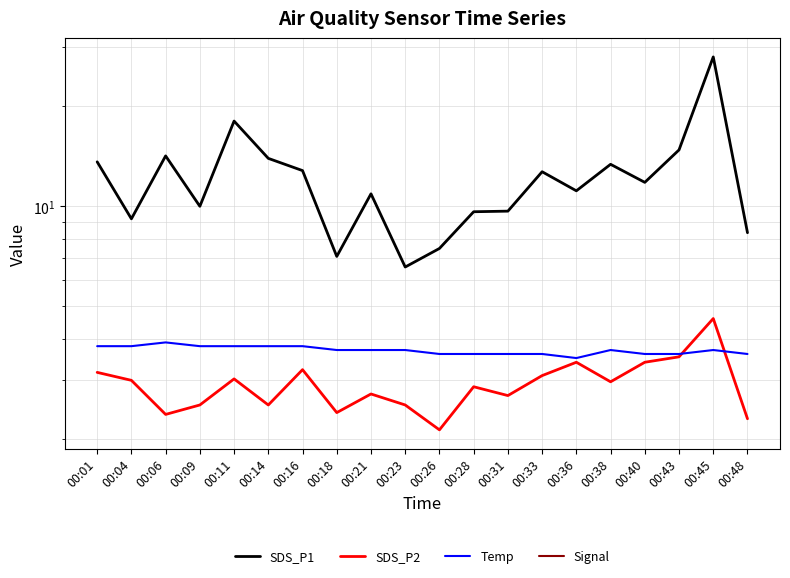

Is the value of SDS_P2 at 00:14 greater than the value of SDS_P1 at 00:38?

No